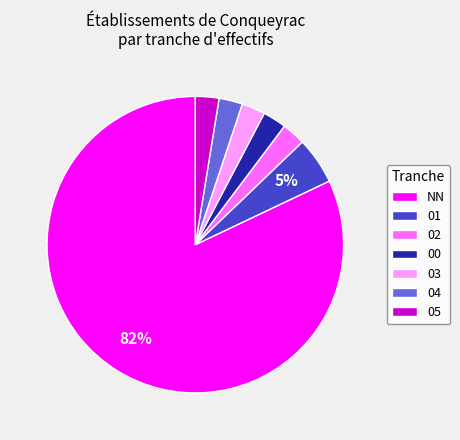

What is the largest slice in the pie chart?

NN